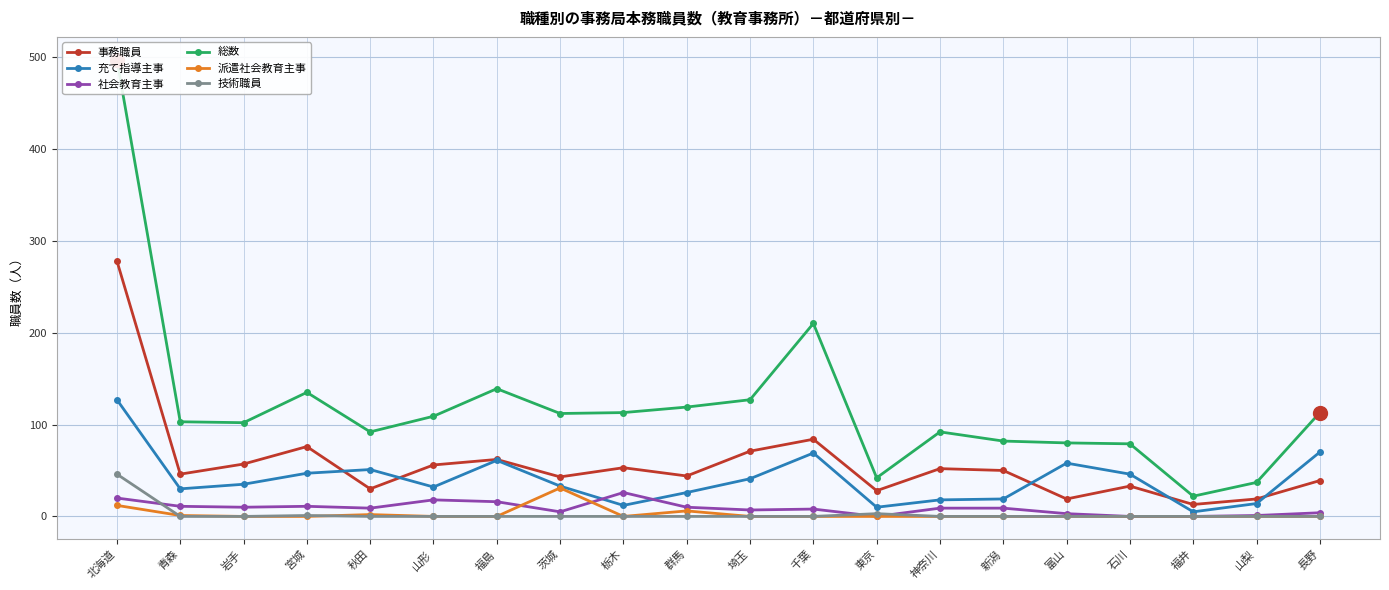

Does the chart display data point markers on the line(s)?

Yes